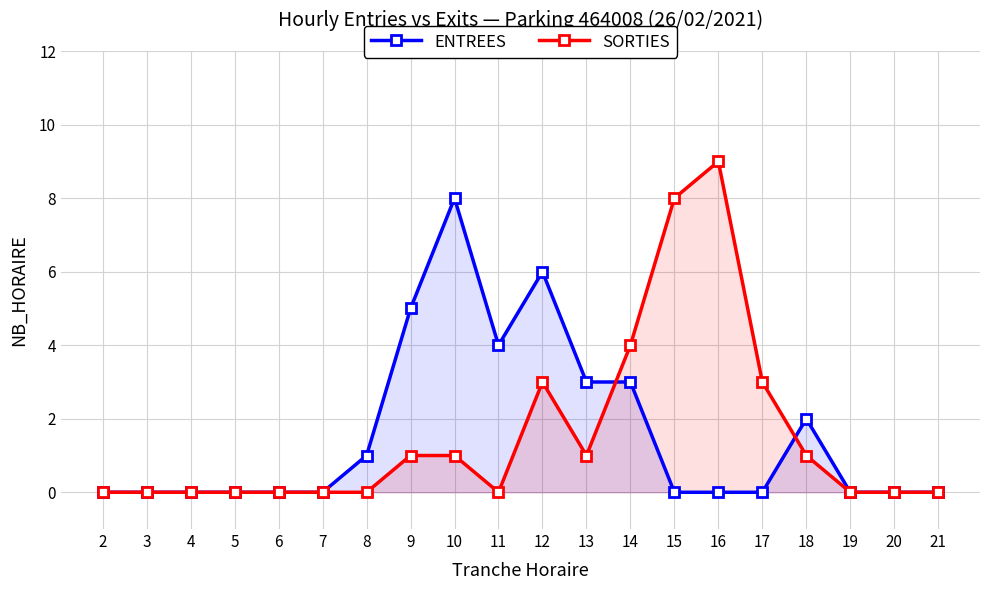

Where is the first local minimum for SORTIES?

11